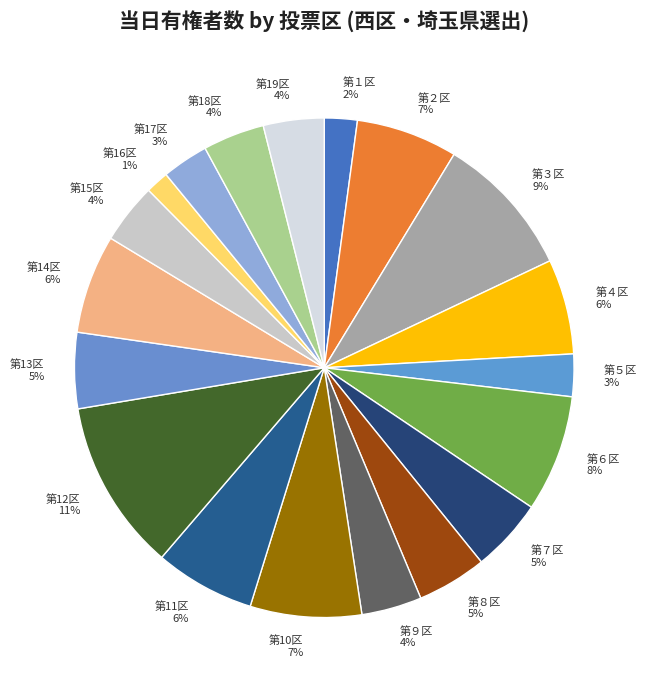

Between 第17区 and 第13区, which is larger?

第13区